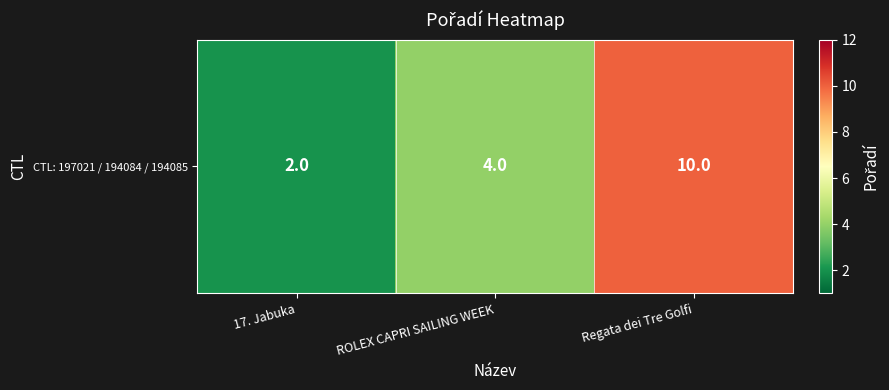

Which has a higher value, 17. Jabuka or ROLEX CAPRI SAILING WEEK?

ROLEX CAPRI SAILING WEEK